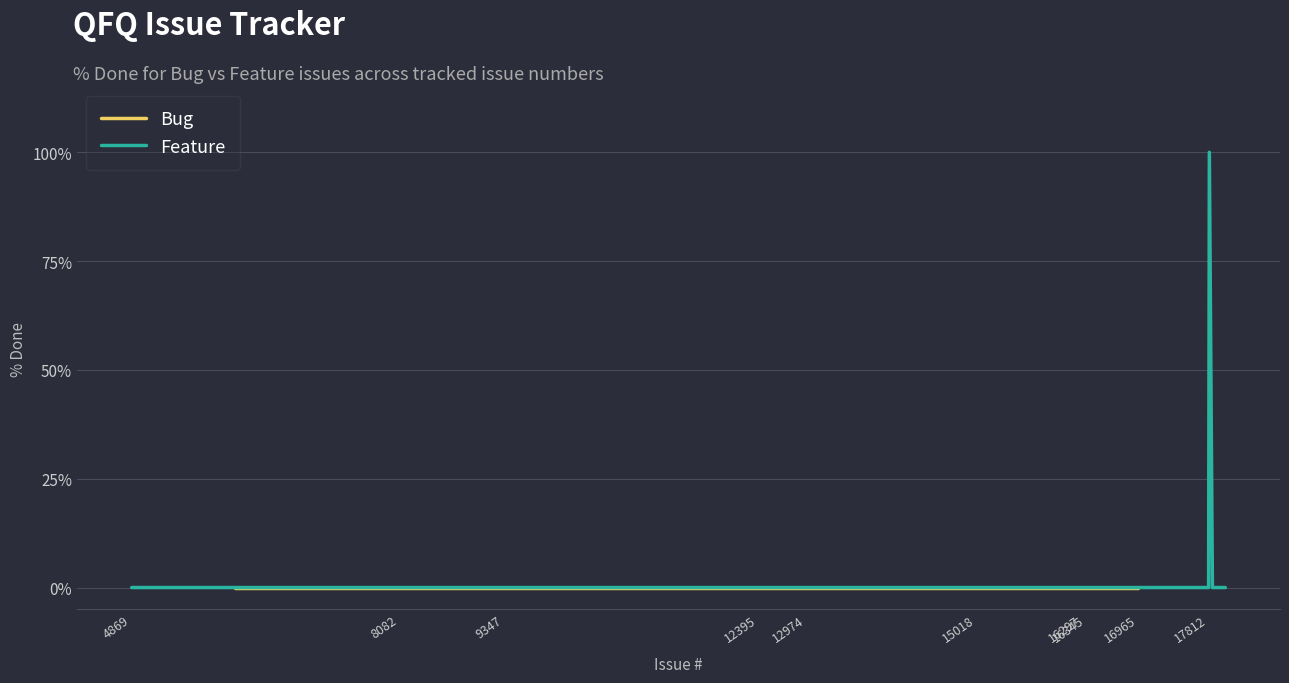

True or false: Feature and Bug cross at least once.

False